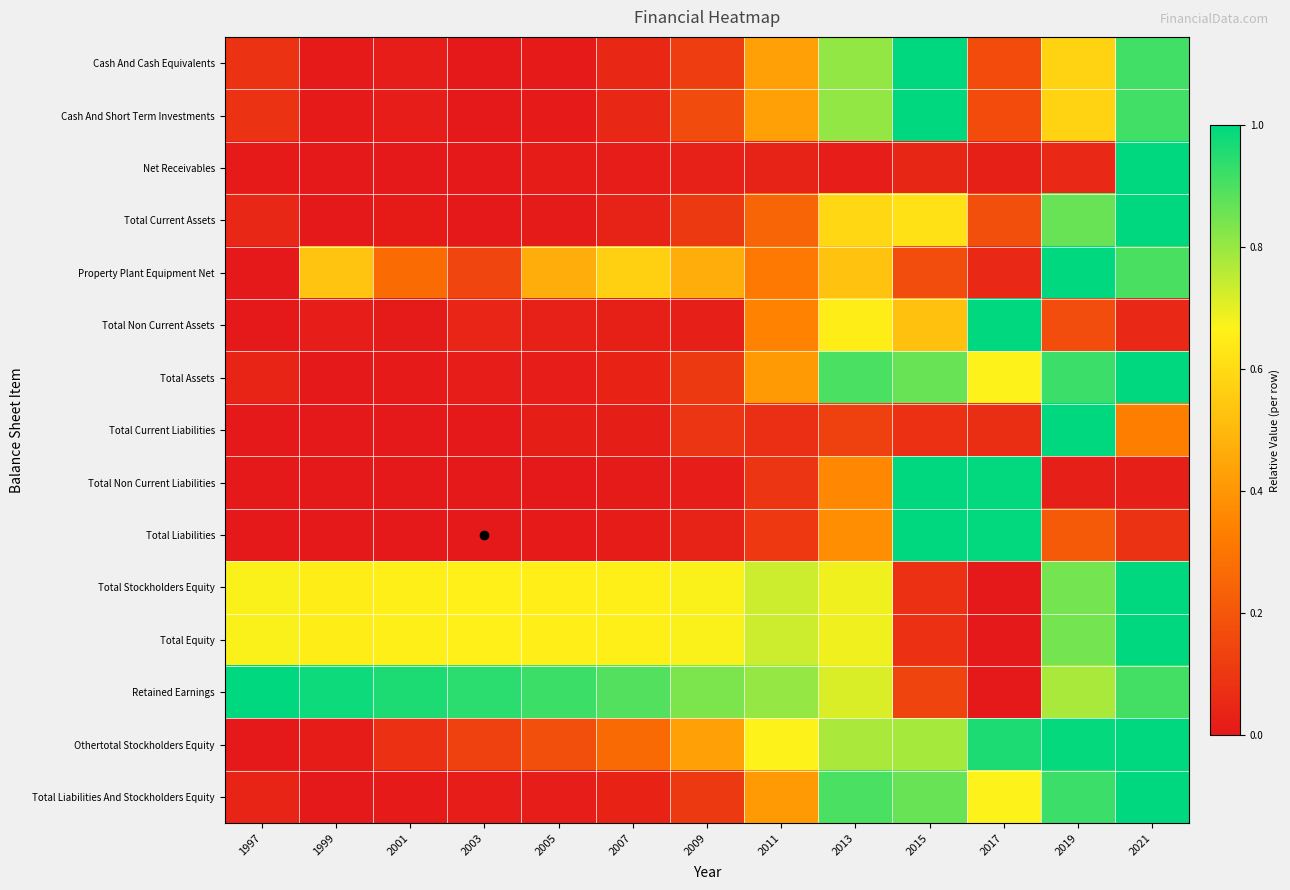

What is the spread (max minus min) of values at 2009?

0.8